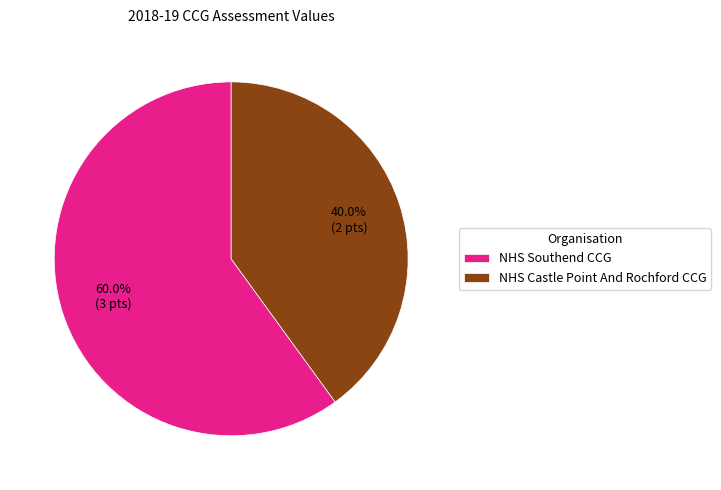

How many segments does this pie chart have?

2